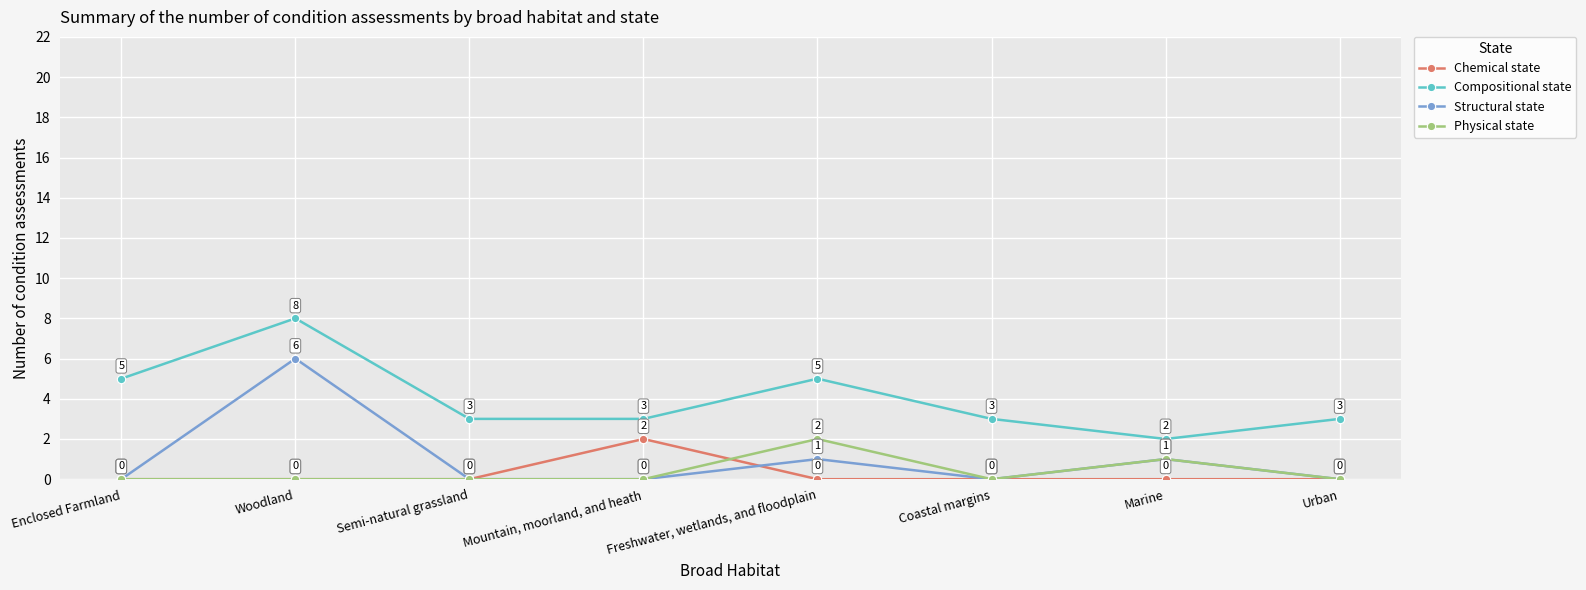

How many values in Chemical state are above zero?

1